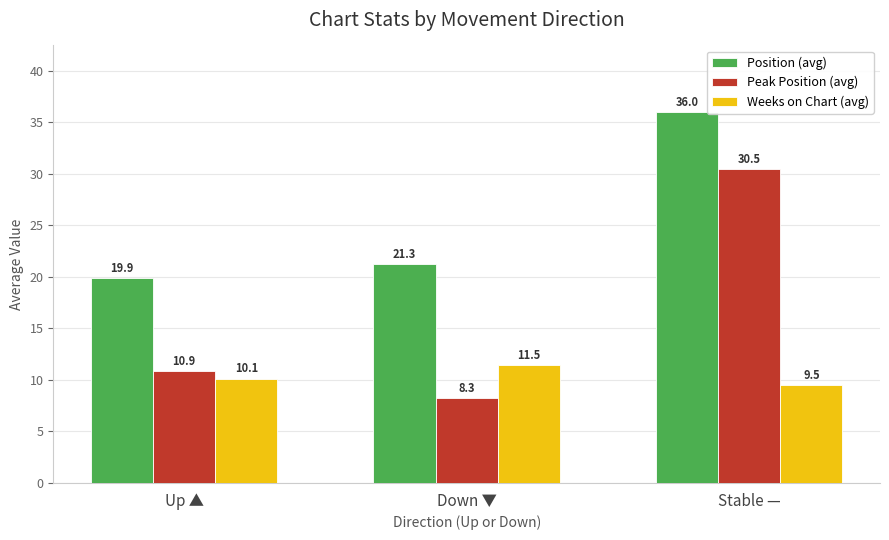

True or false: Peak Position (avg) has a value of 10.9 at Up ▲.

True